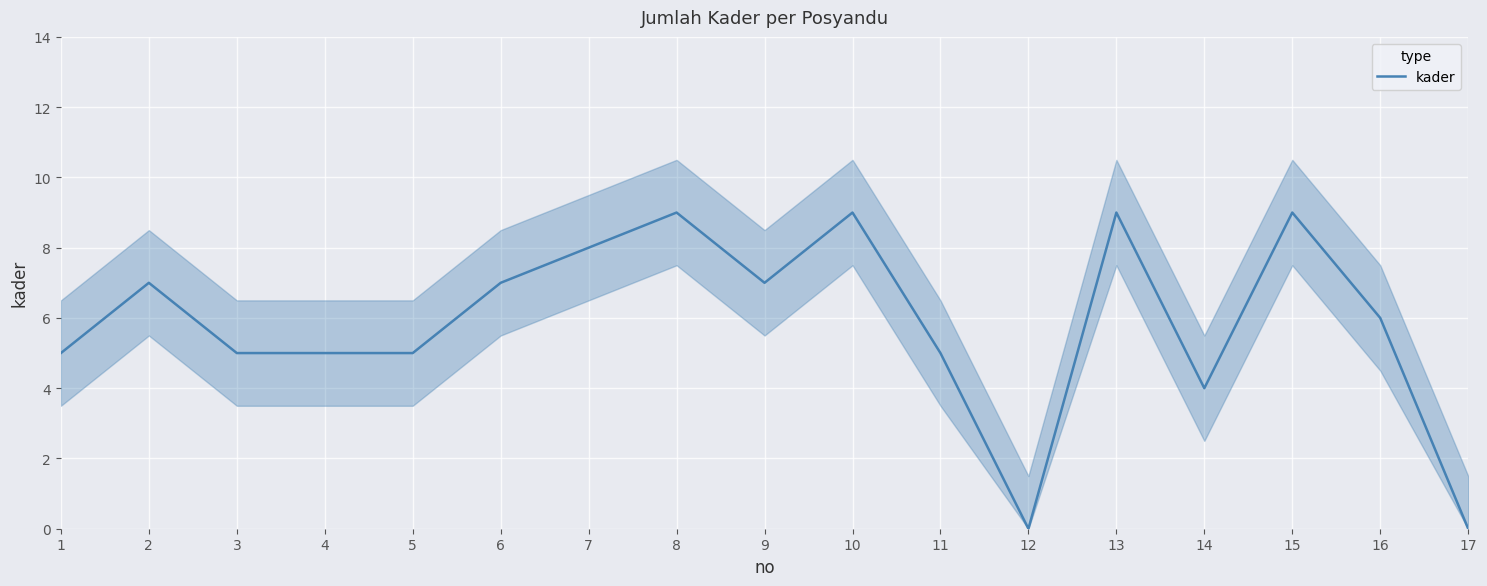

Rank the categories by value from highest to lowest.

8, 10, 13, 15, 7, 2, 6, 9, 16, 1, 3, 4, 5, 11, 14, 12, 17